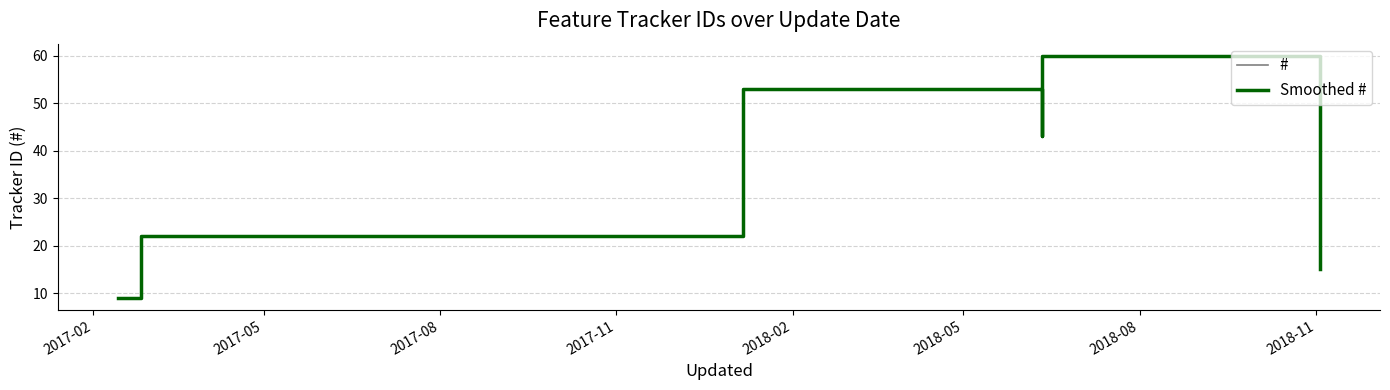

Is the value of # at 2018-08 greater than the value of Smoothed # at 2018-05?

No